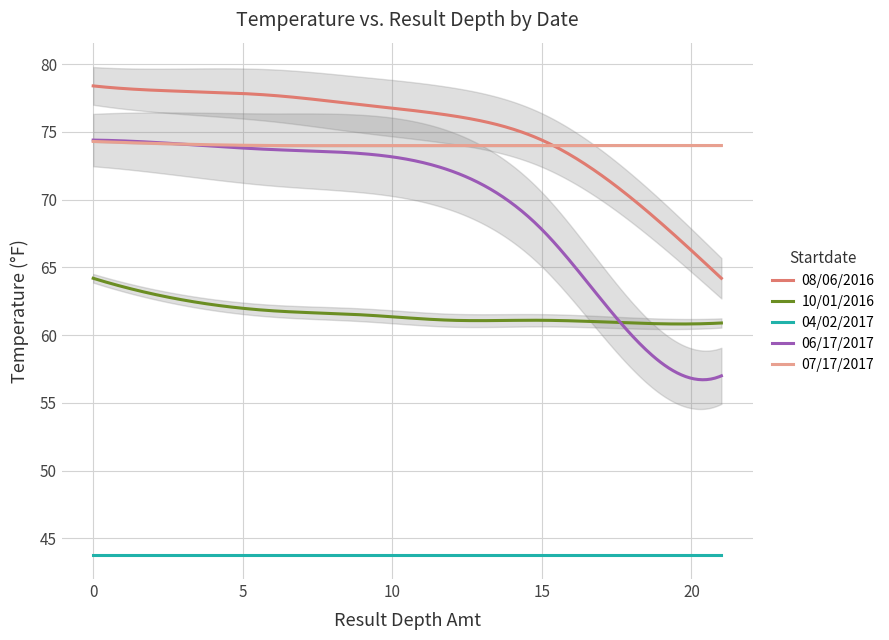

True or false: 10/01/2016 and 04/02/2017 cross at least once.

False